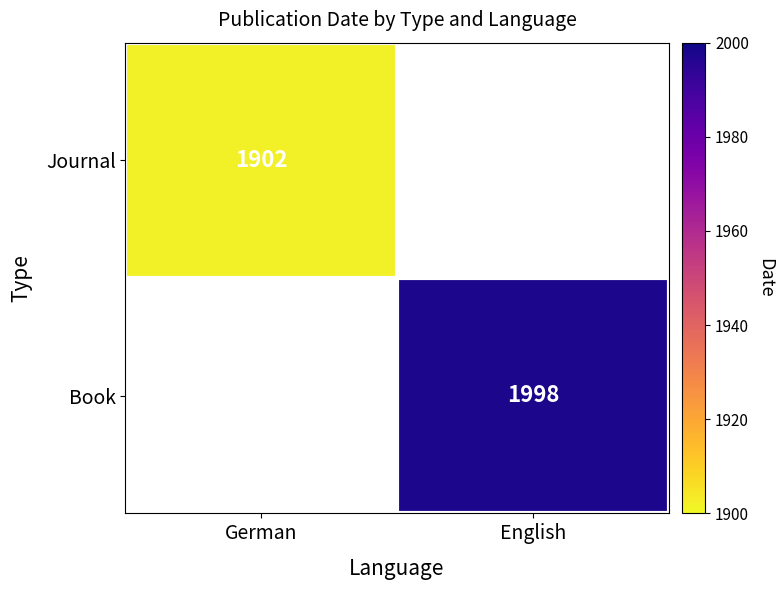

Which category has the lowest value across all series?

German